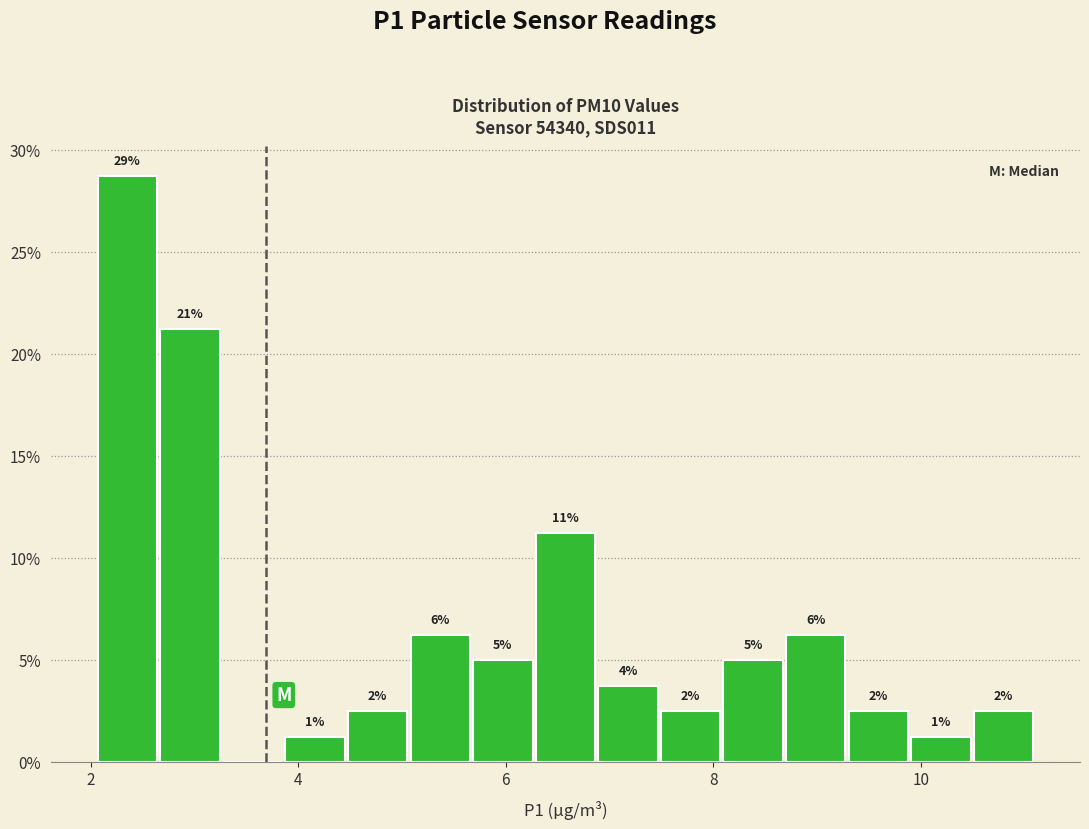

Around what value on the x-axis is the tallest bar? Give the approximate position of its centre, as read against the axis.

2.4